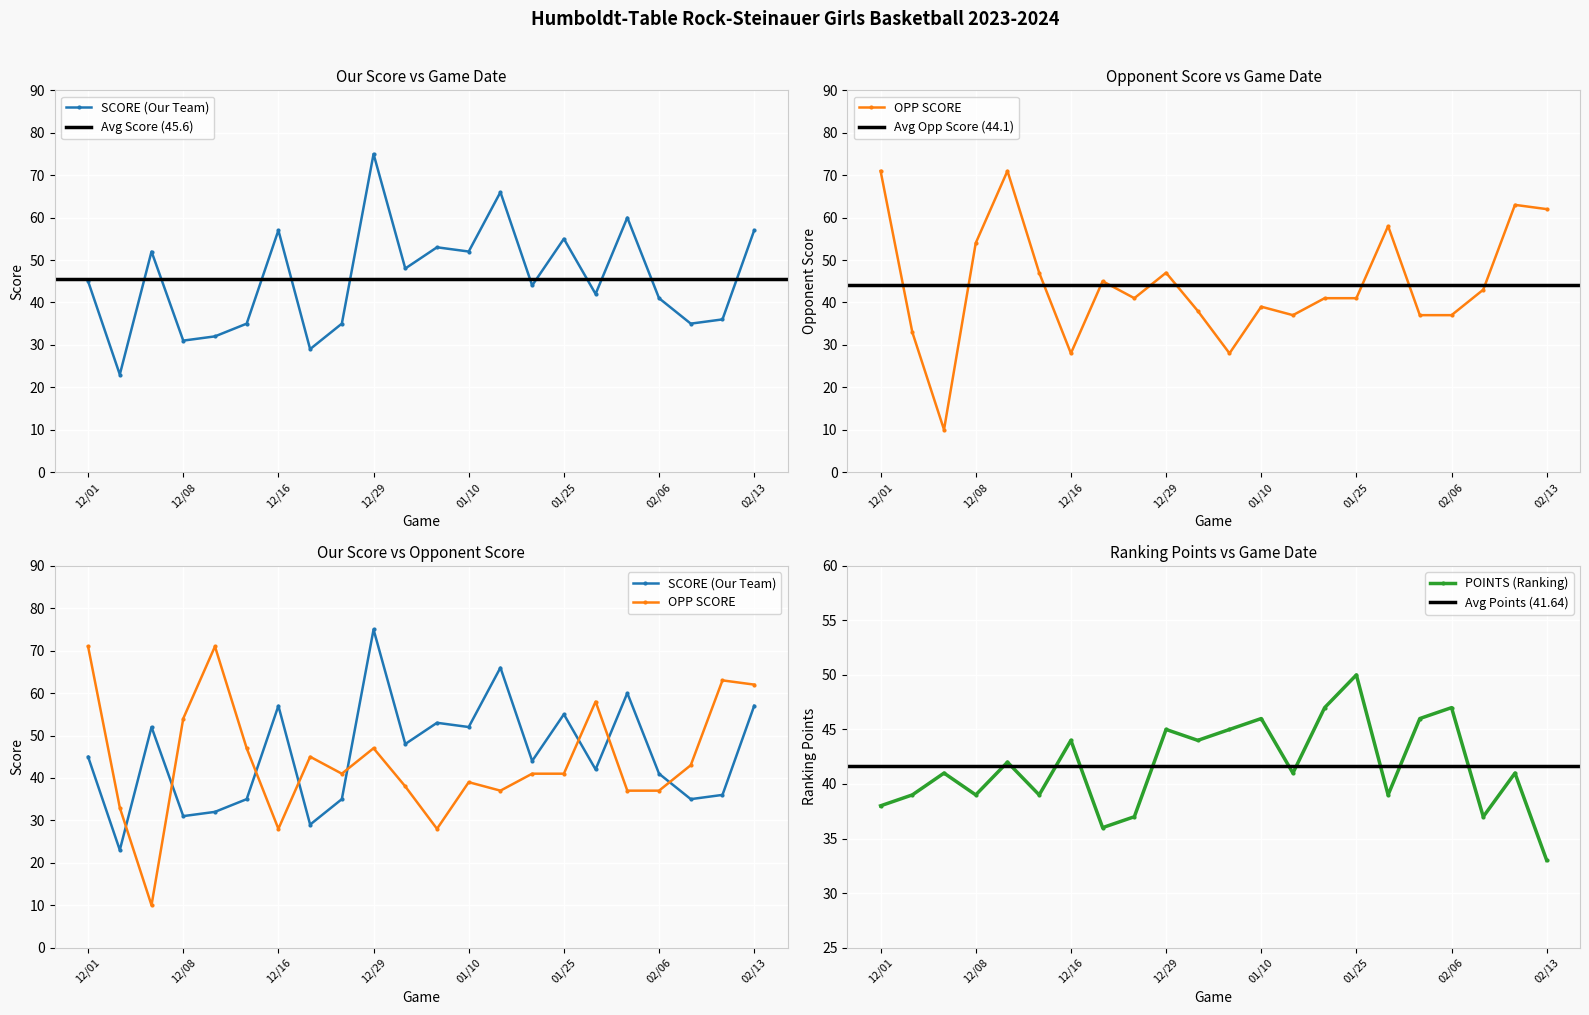

What is the average value of the POINTS (Ranking) series?

42